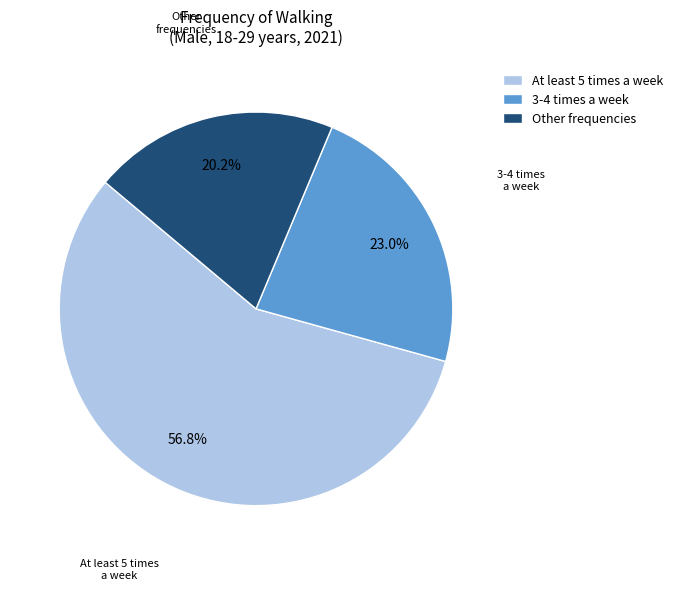

Does Other frequencies represent more than half of the total?

No